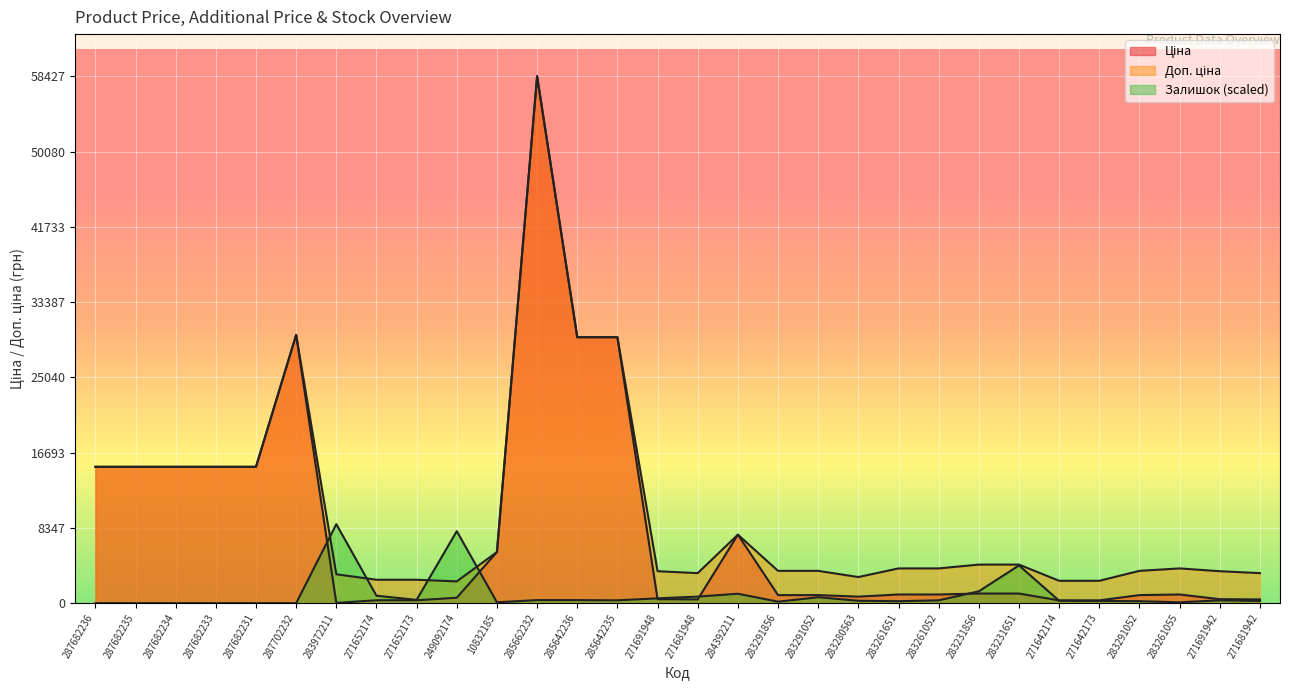

The Ціна series shows 51357.1 at 285642236. True or false?

False